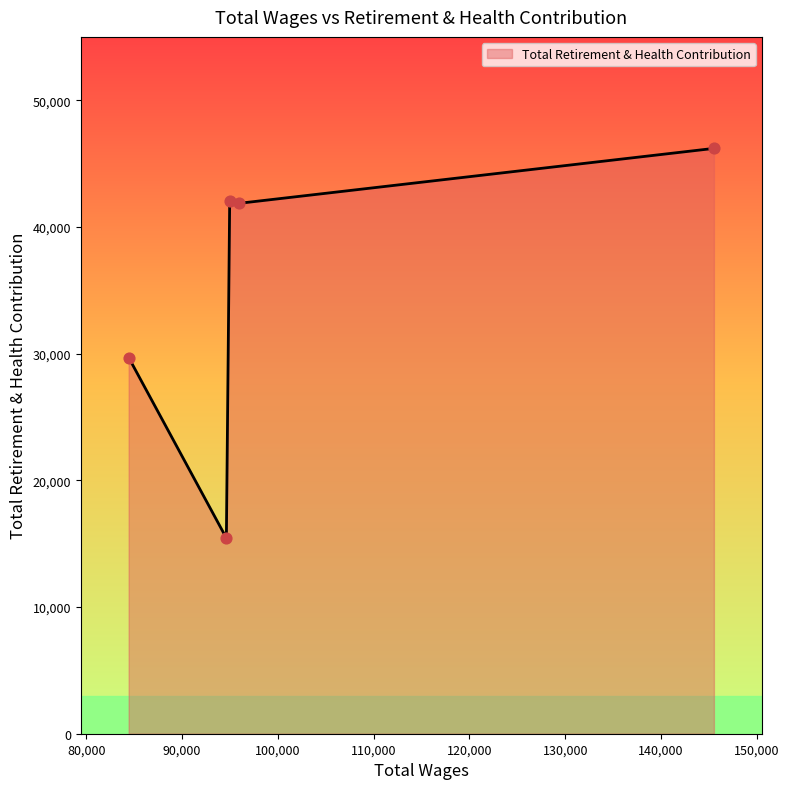

What is the maximum value shown in the chart?

46199